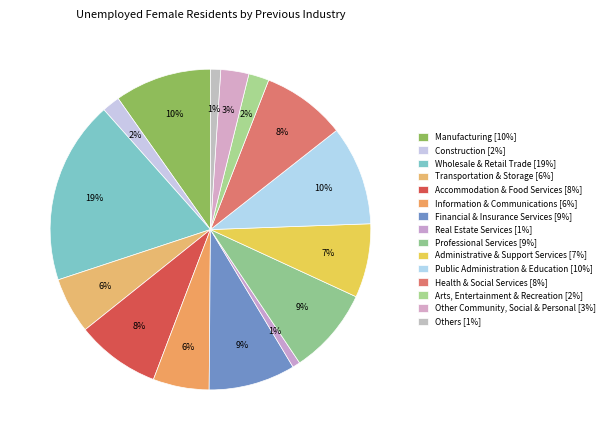

To the nearest percent, what is the difference between the largest and smallest slice percentages?

18%